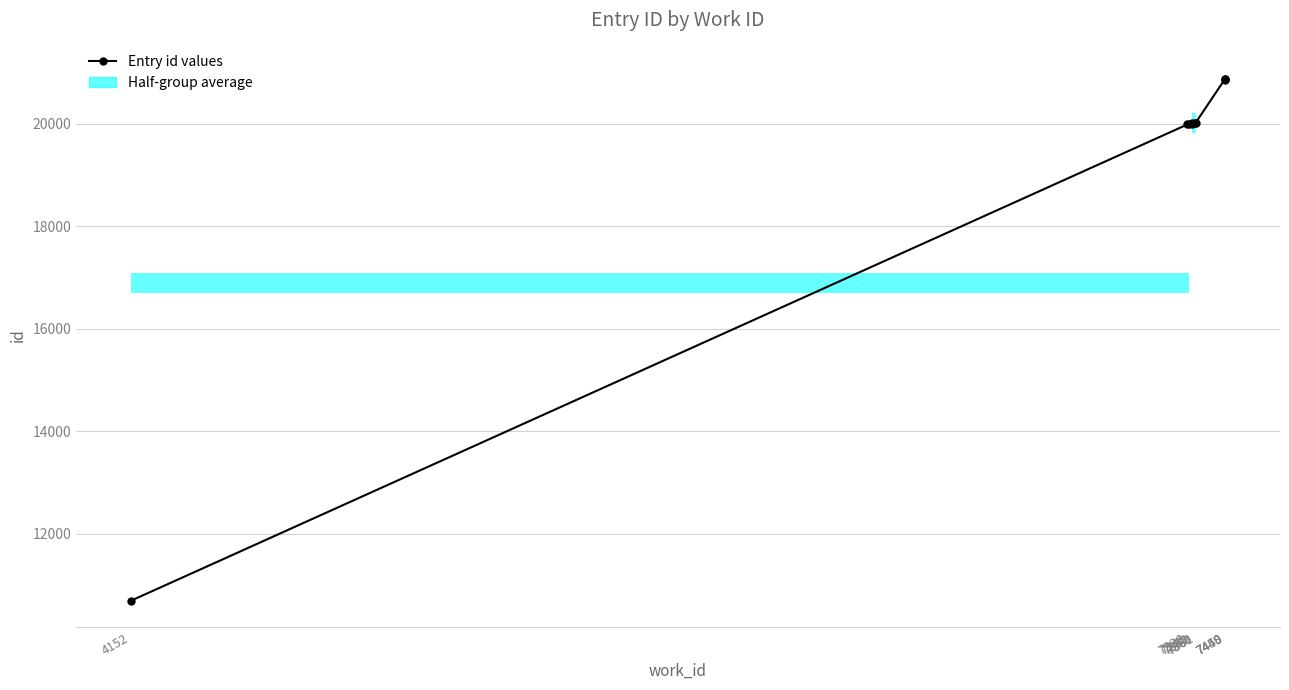

Reading left to right, list all the values displayed in this chart.

10695	19983	19991	20001	20004	20016	20018	20858	20859	20860